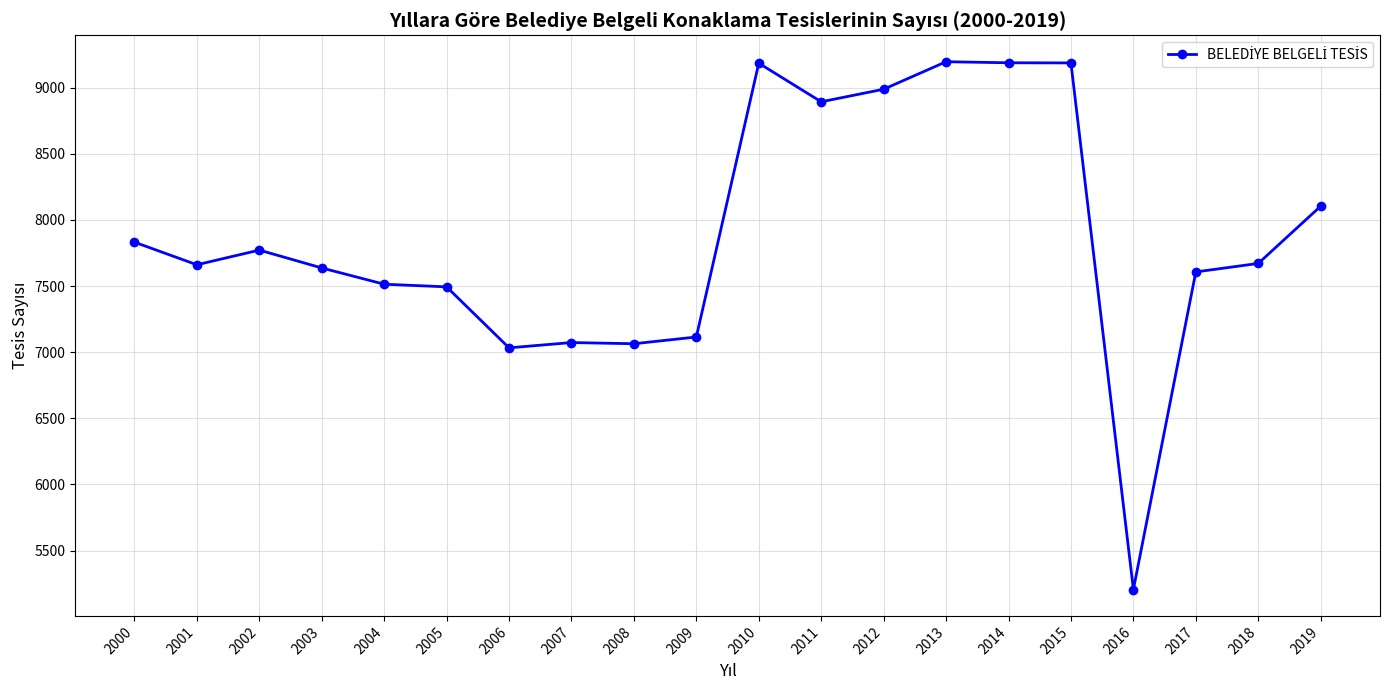

At which category does the data reach its first local peak?

2002